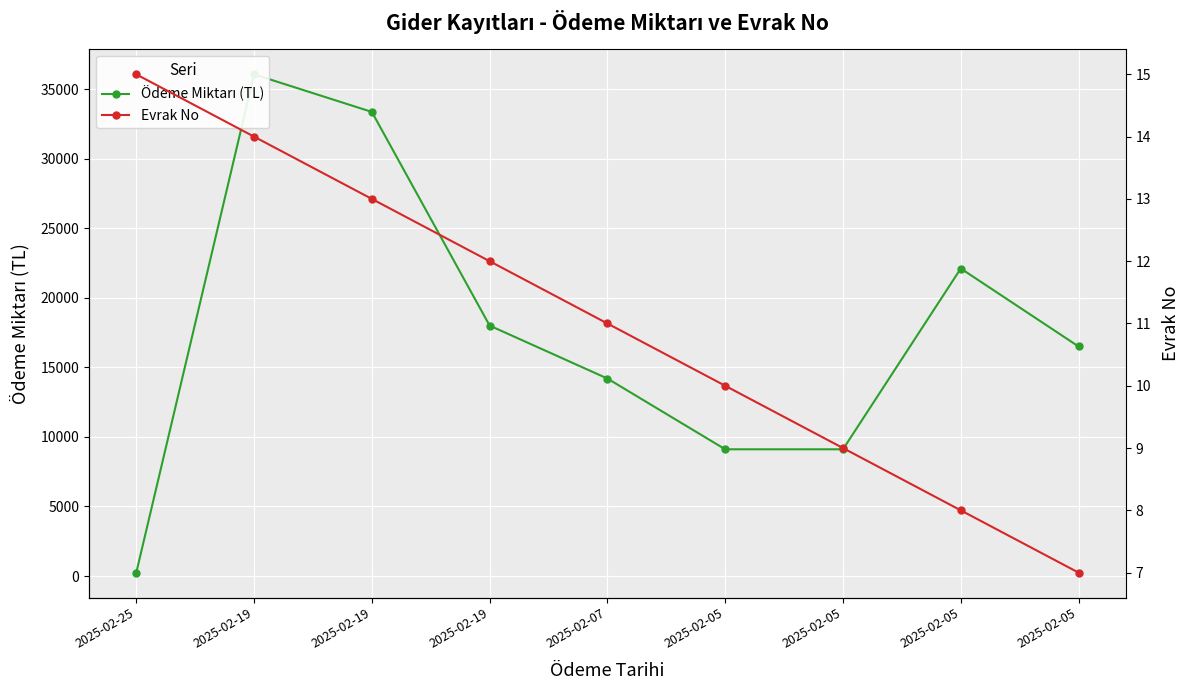

Is it true that Evrak No equals 13.6 at 2025-02-05?

False